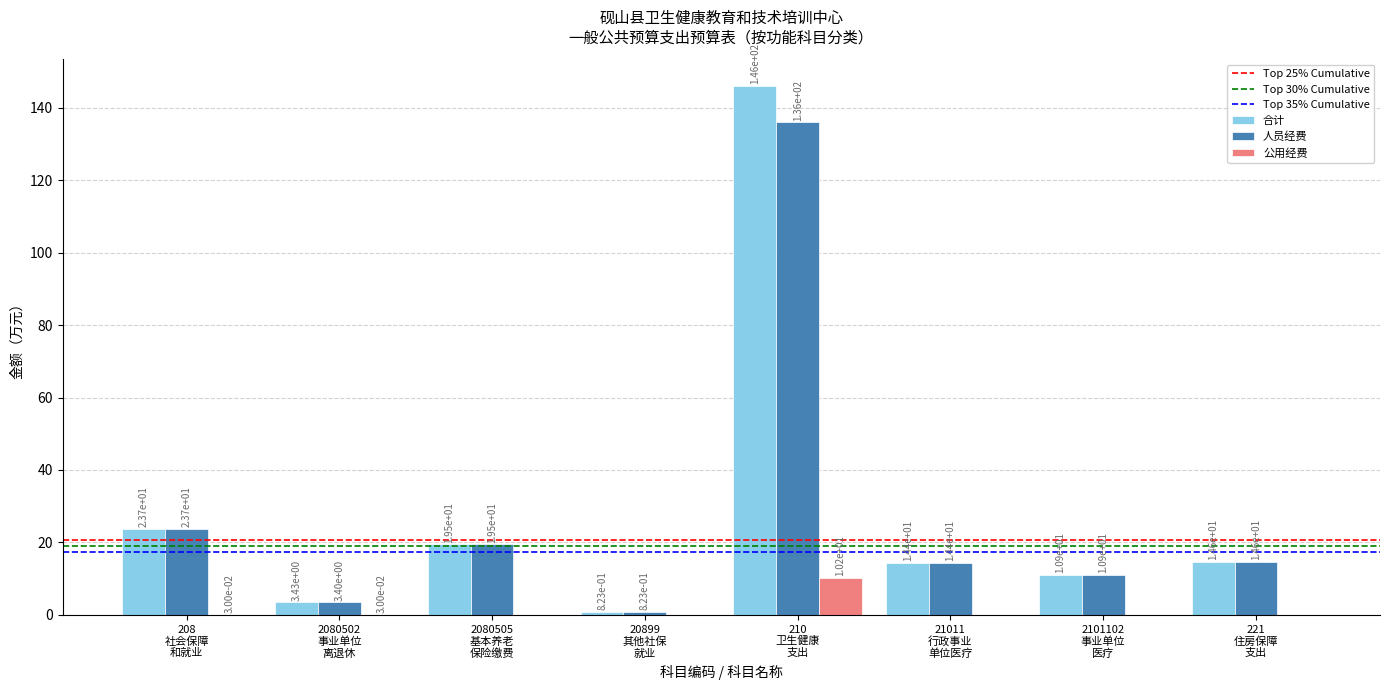

Which series has the largest total across all categories?

合计